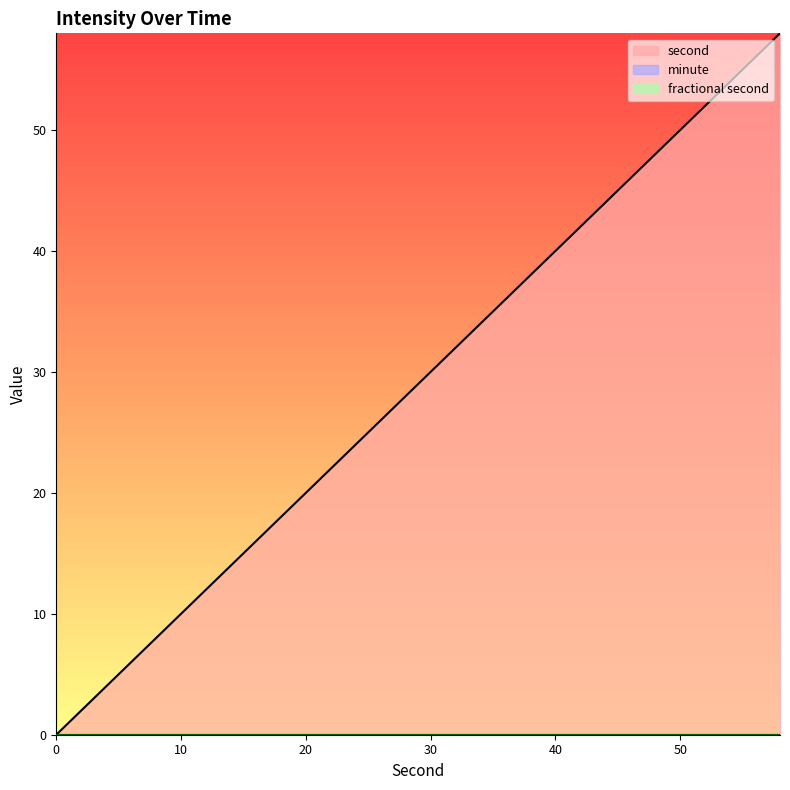

How many values in the second series are below 30?

15